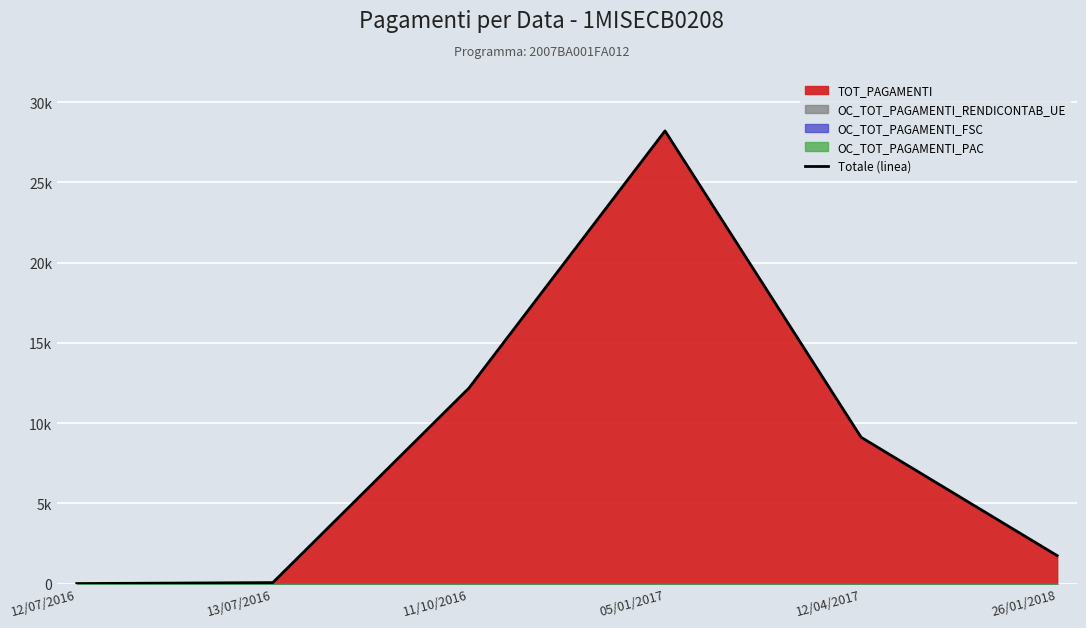

Rank the categories by value from lowest to highest.

12/07/2016, 13/07/2016, 26/01/2018, 12/04/2017, 11/10/2016, 05/01/2017